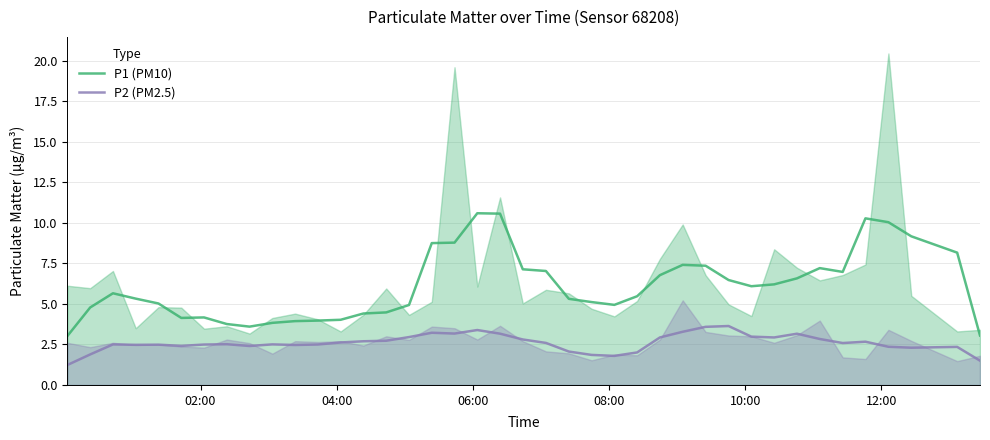

At how many categories does at least one series exceed 3?

40